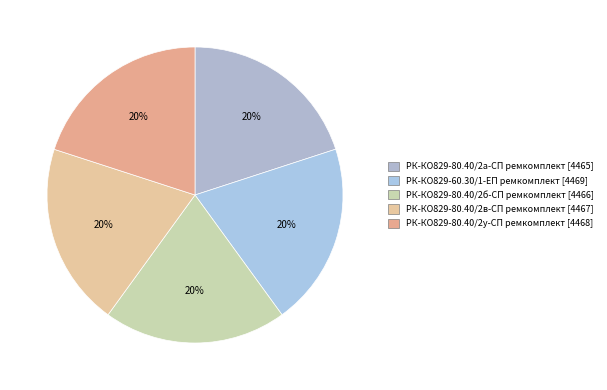

Count the number of slices in the pie.

5